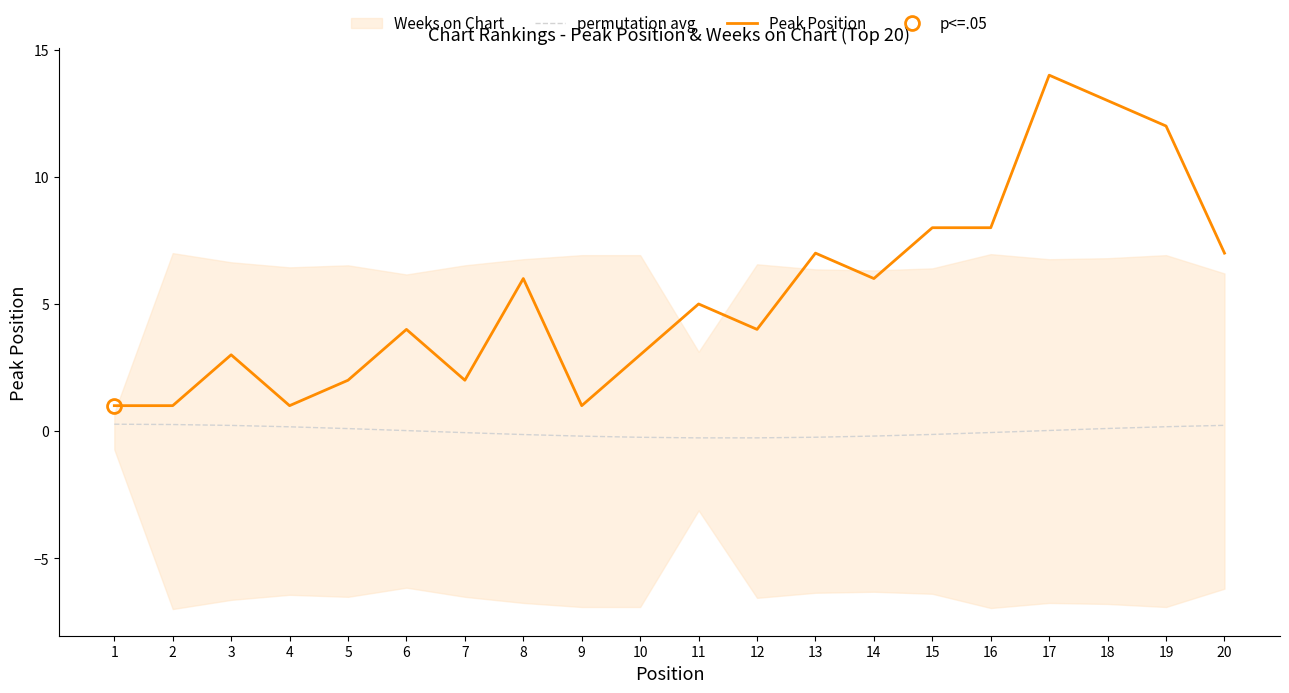

What is the lowest value of the permutation avg series?

-0.3